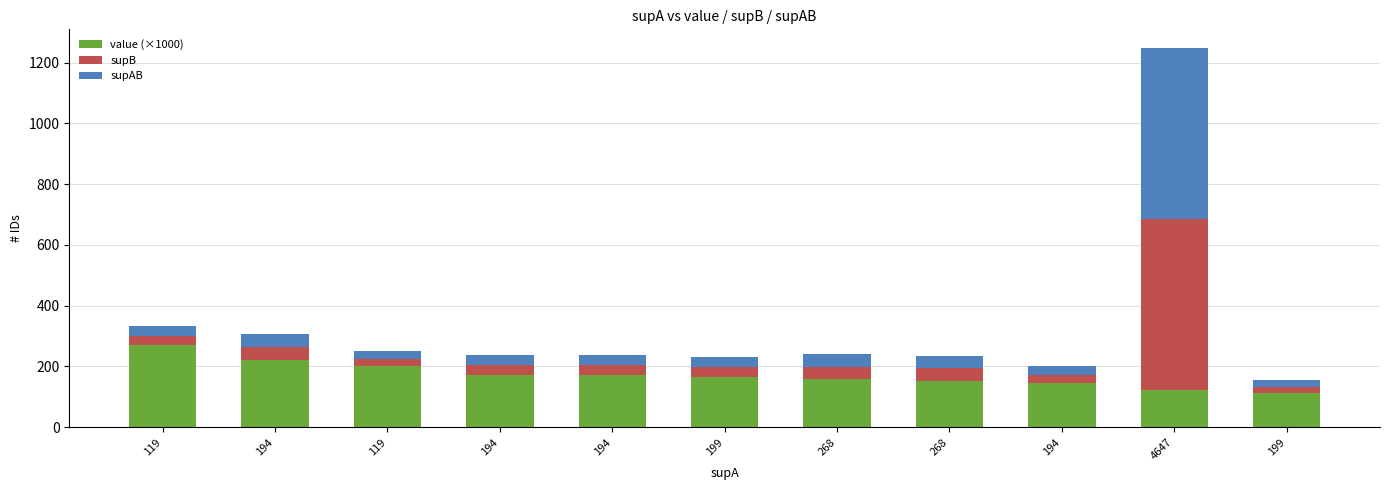

How many categories are shown in the chart?

11